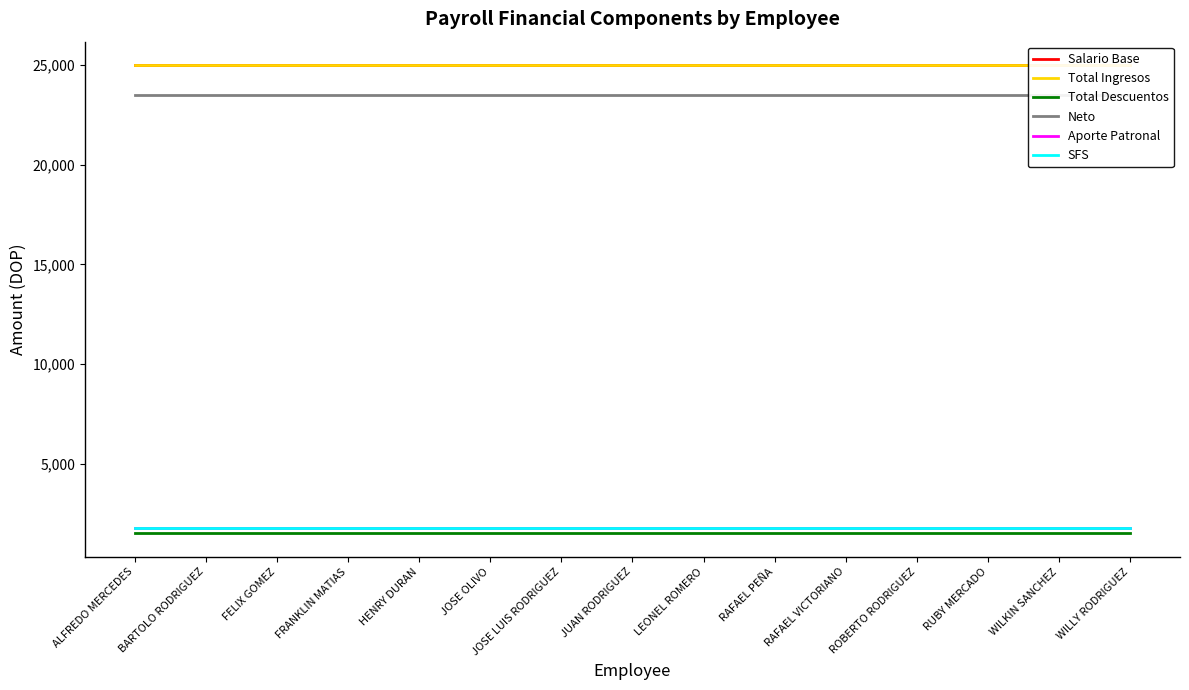

Which series has the widest spread of values?

Salario Base